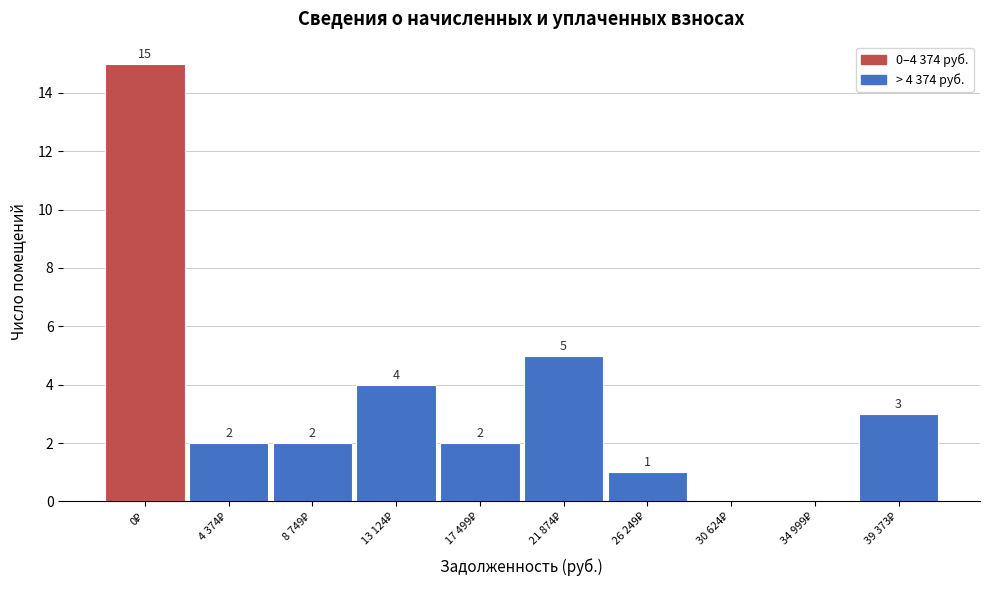

What is the sum of all values?

34